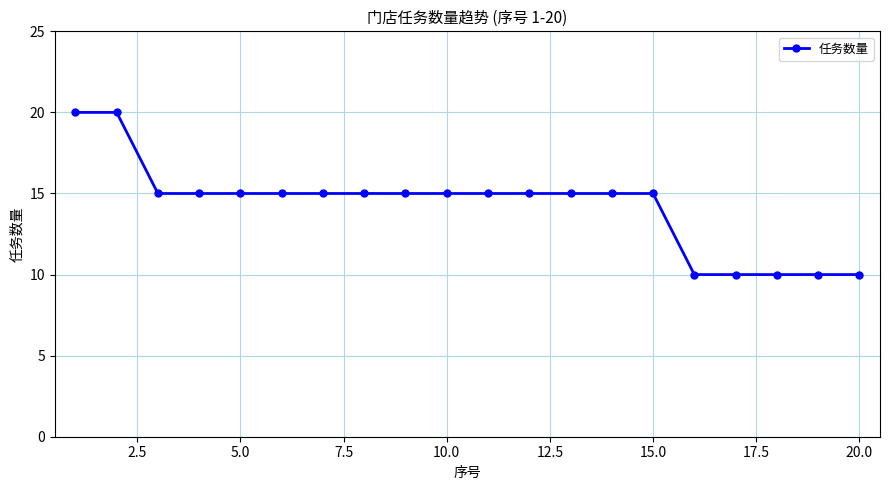

Is this an area chart (filled region under the line)?

No